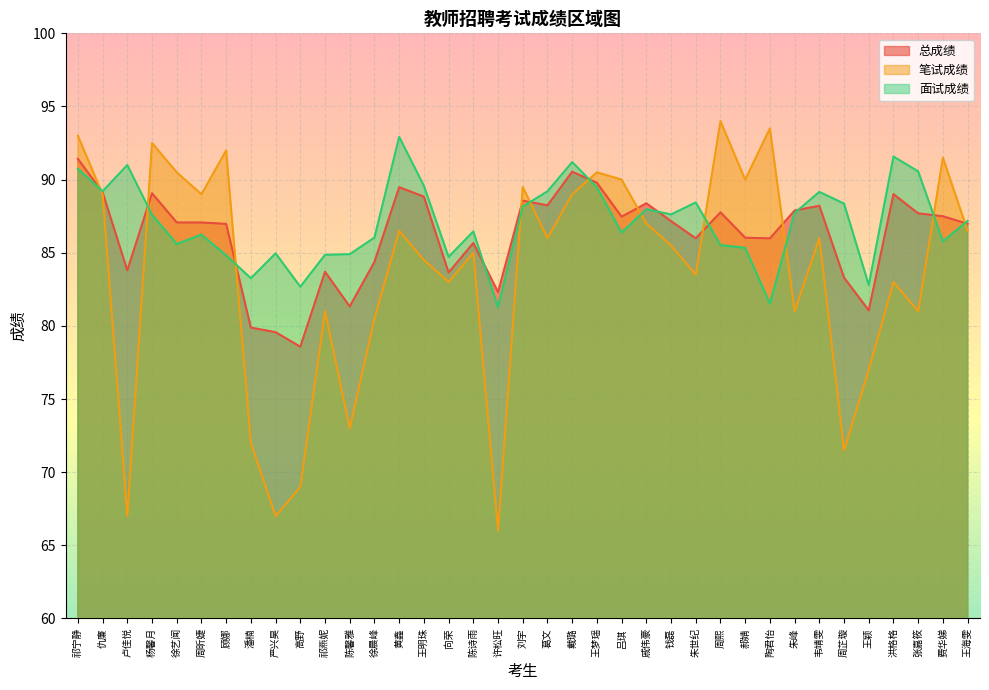

How many data points in 面试成绩 are less than 87?

18